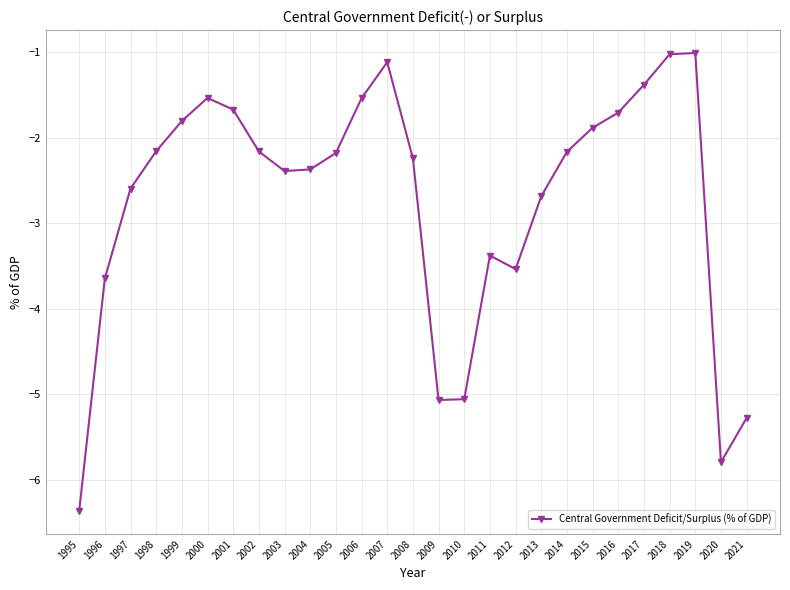

Reading left to right, list all the values displayed in this chart.

1995=-6.4	1996=-3.6	1997=-2.6	1998=-2.2	1999=-1.8	2000=-1.5	2001=-1.7	2002=-2.2	2003=-2.4	2004=-2.4	2005=-2.2	2006=-1.5	2007=-1.1	2008=-2.2	2009=-5.1	2010=-5.1	2011=-3.4	2012=-3.5	2013=-2.7	2014=-2.2	2015=-1.9	2016=-1.7	2017=-1.4	2018=-1.0	2019=-1.0	2020=-5.8	2021=-5.3